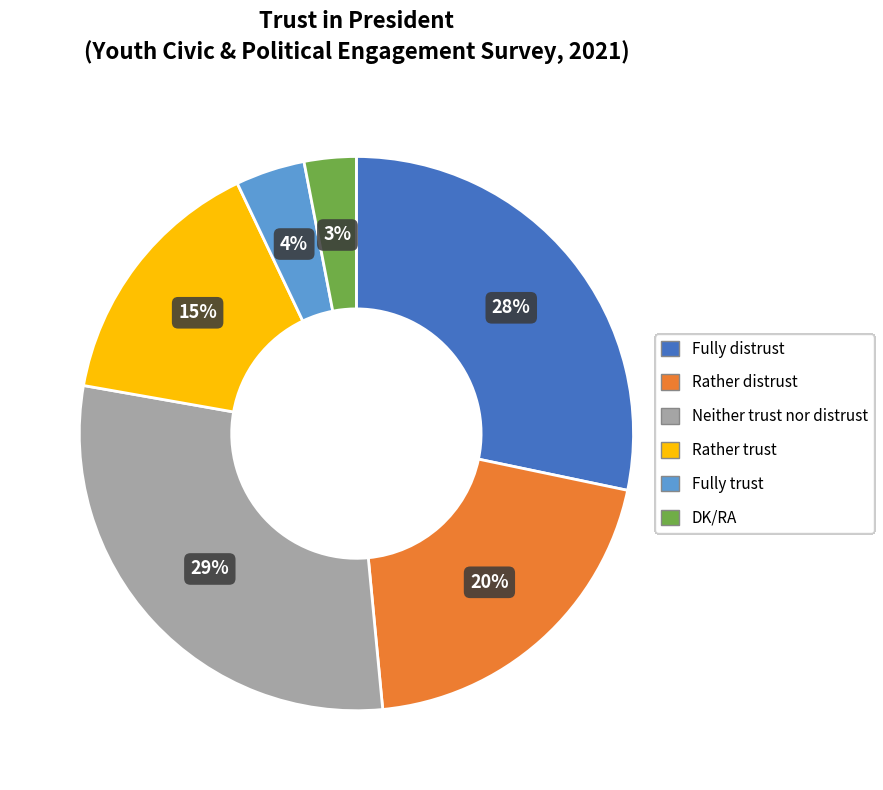

Is there any slice that represents more than half of the pie?

No